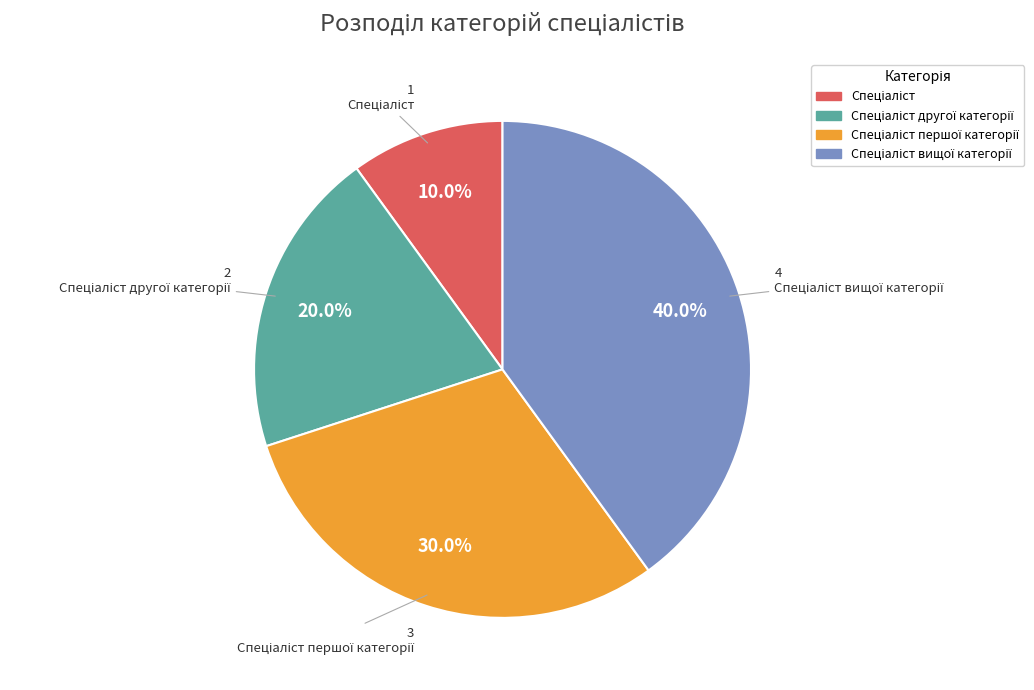

To the nearest percent, what is the average slice percentage?

25%